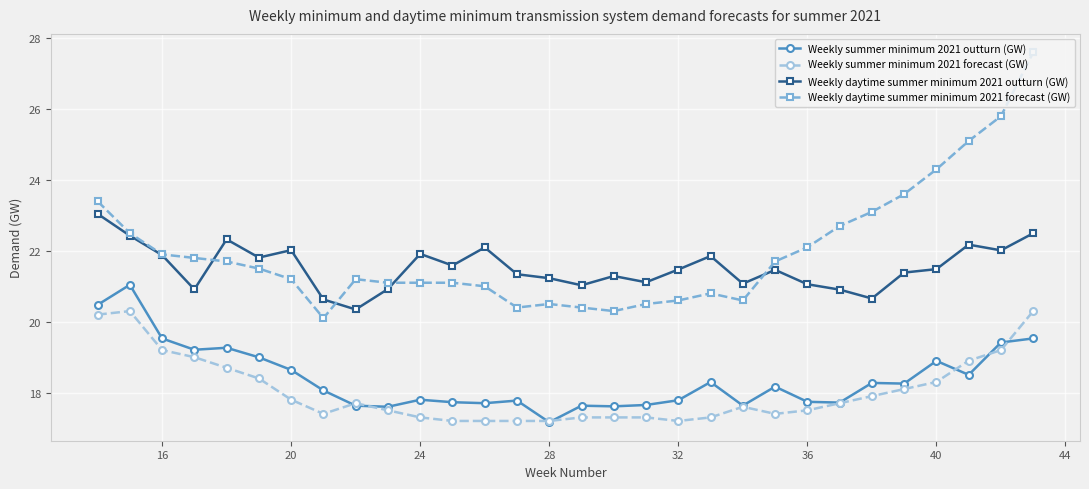

What is the highest value of the Weekly summer minimum 2021 outturn (GW) series?

21.0